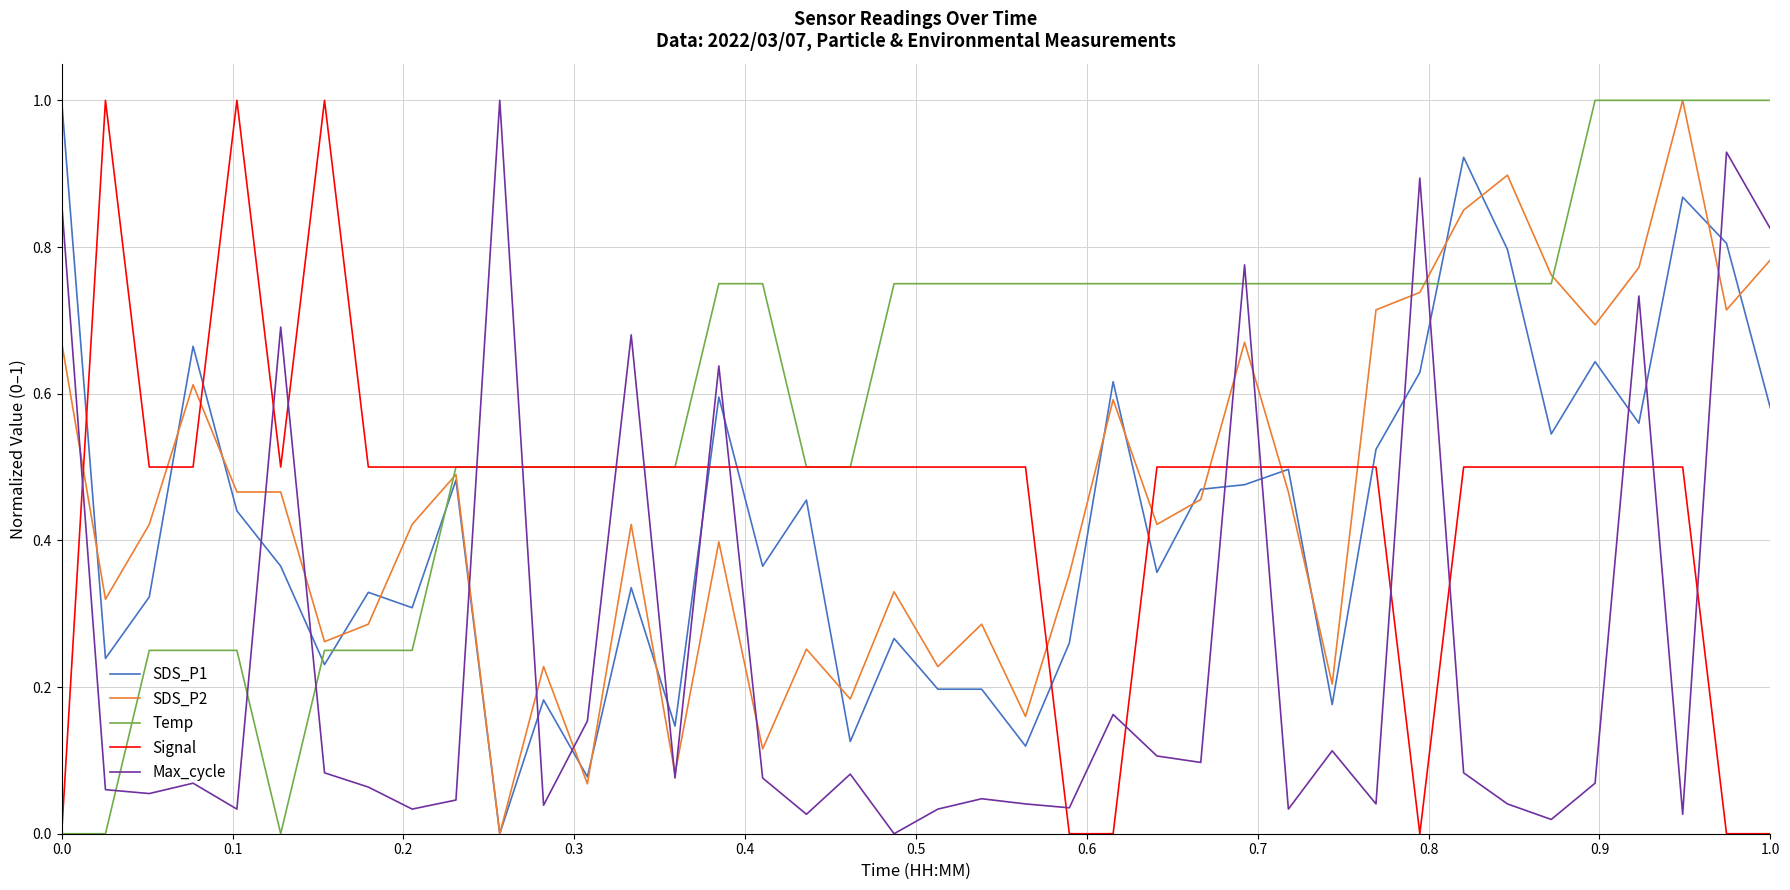

Which series has the largest total across all categories?

Temp